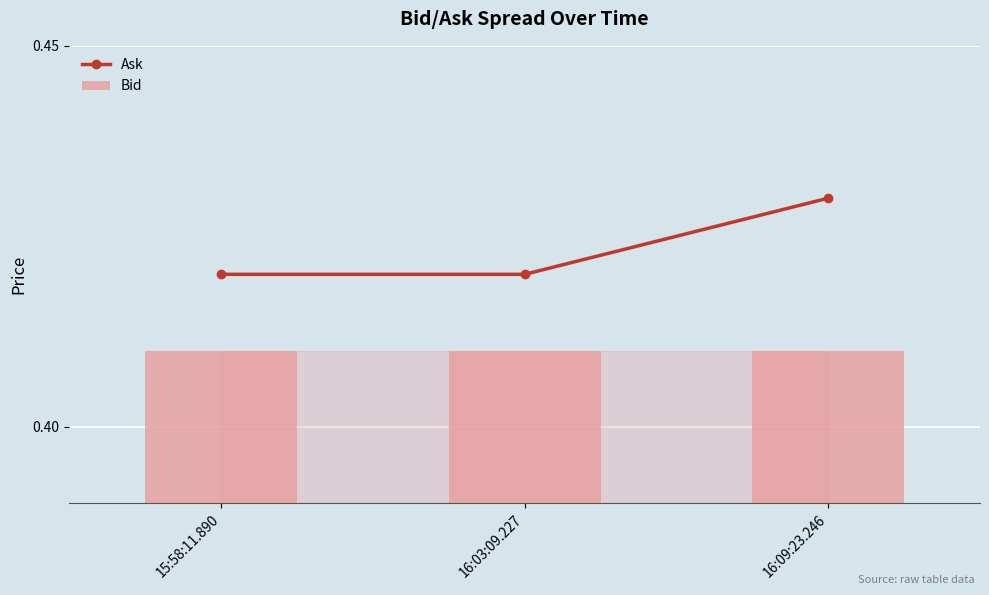

What is the label of the 2nd bar from the right?

16:03:09.227